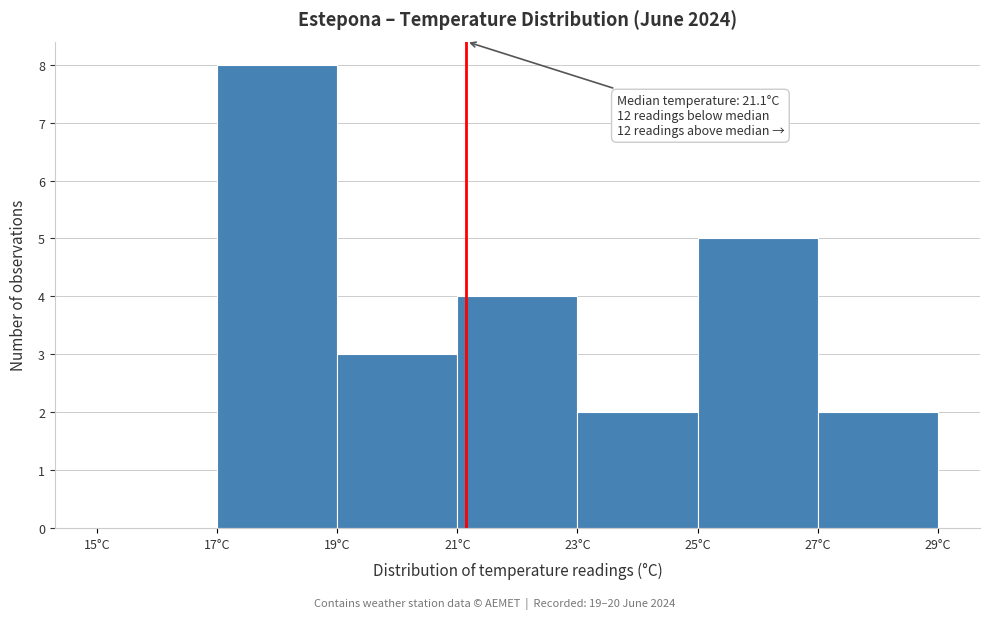

Which range on the x-axis has the tallest bar?

17 to 19